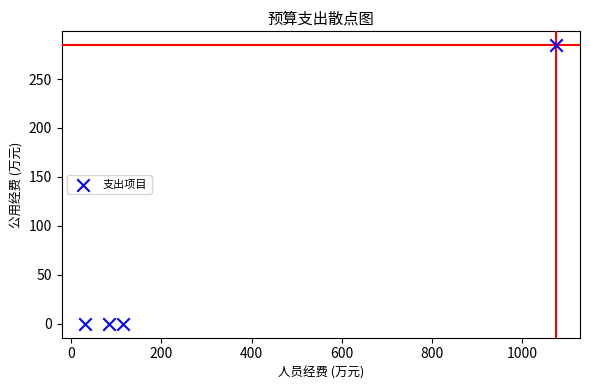

What is the range of X values (max minus min)?

1046.3